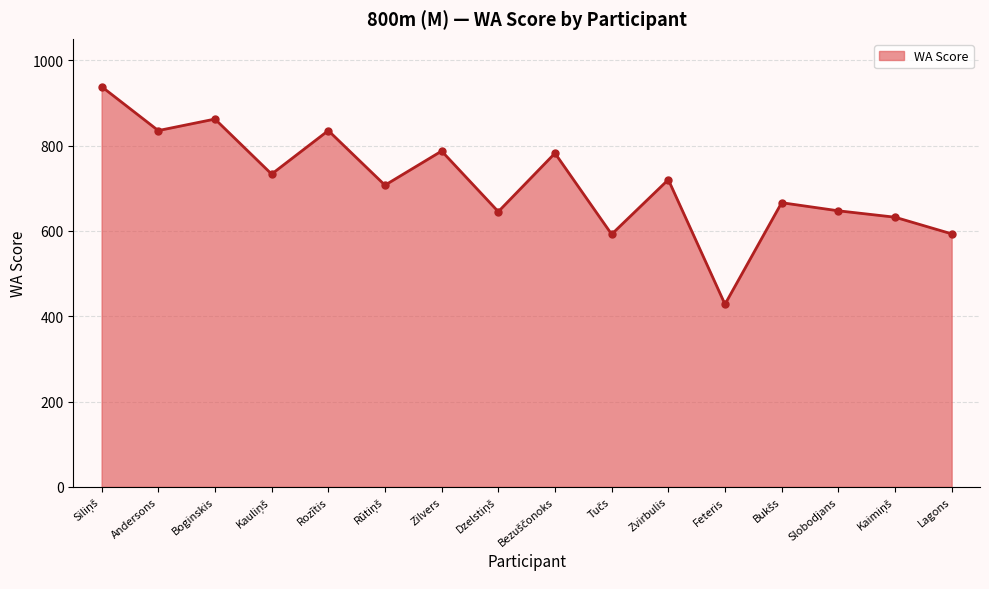

Which has a higher value, Andersons or Zvirbulis?

Andersons